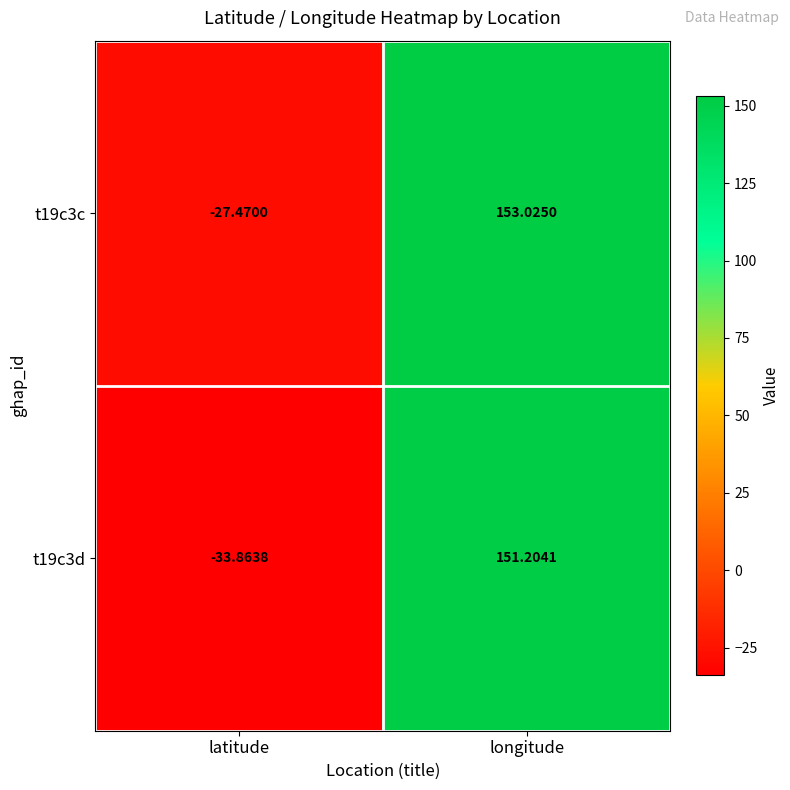

Which category has the highest value in the t19c3d series?

longitude